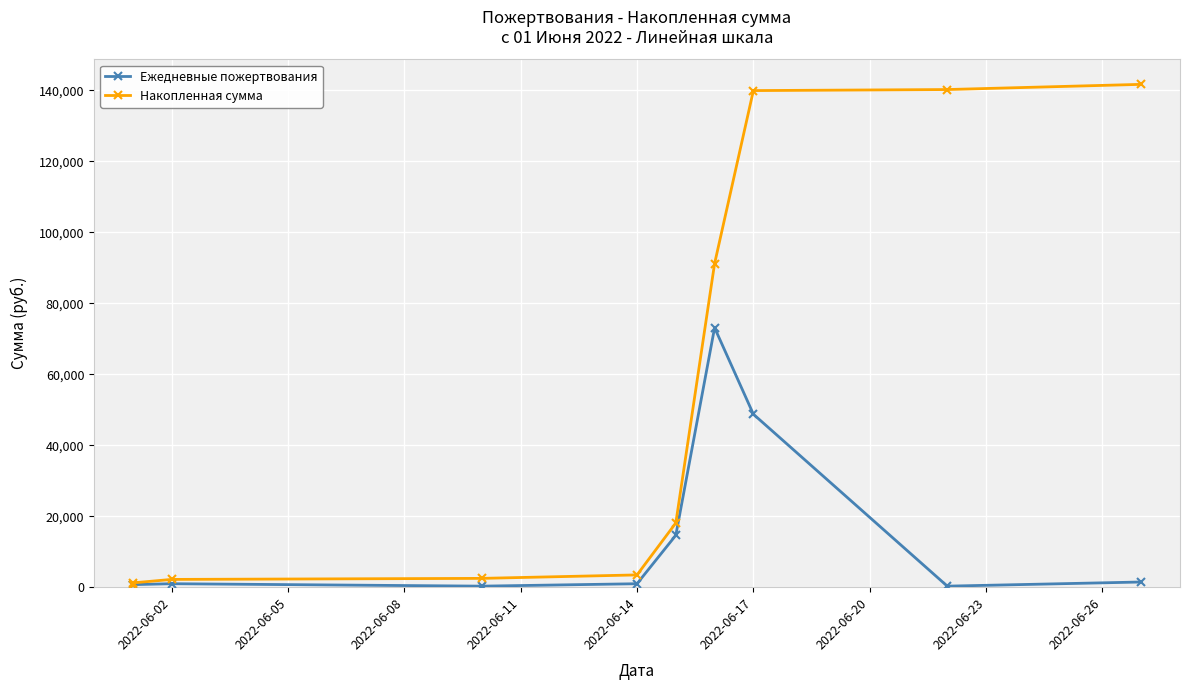

True or false: Накопленная сумма and Ежедневные пожертвования intersect in this chart.

False